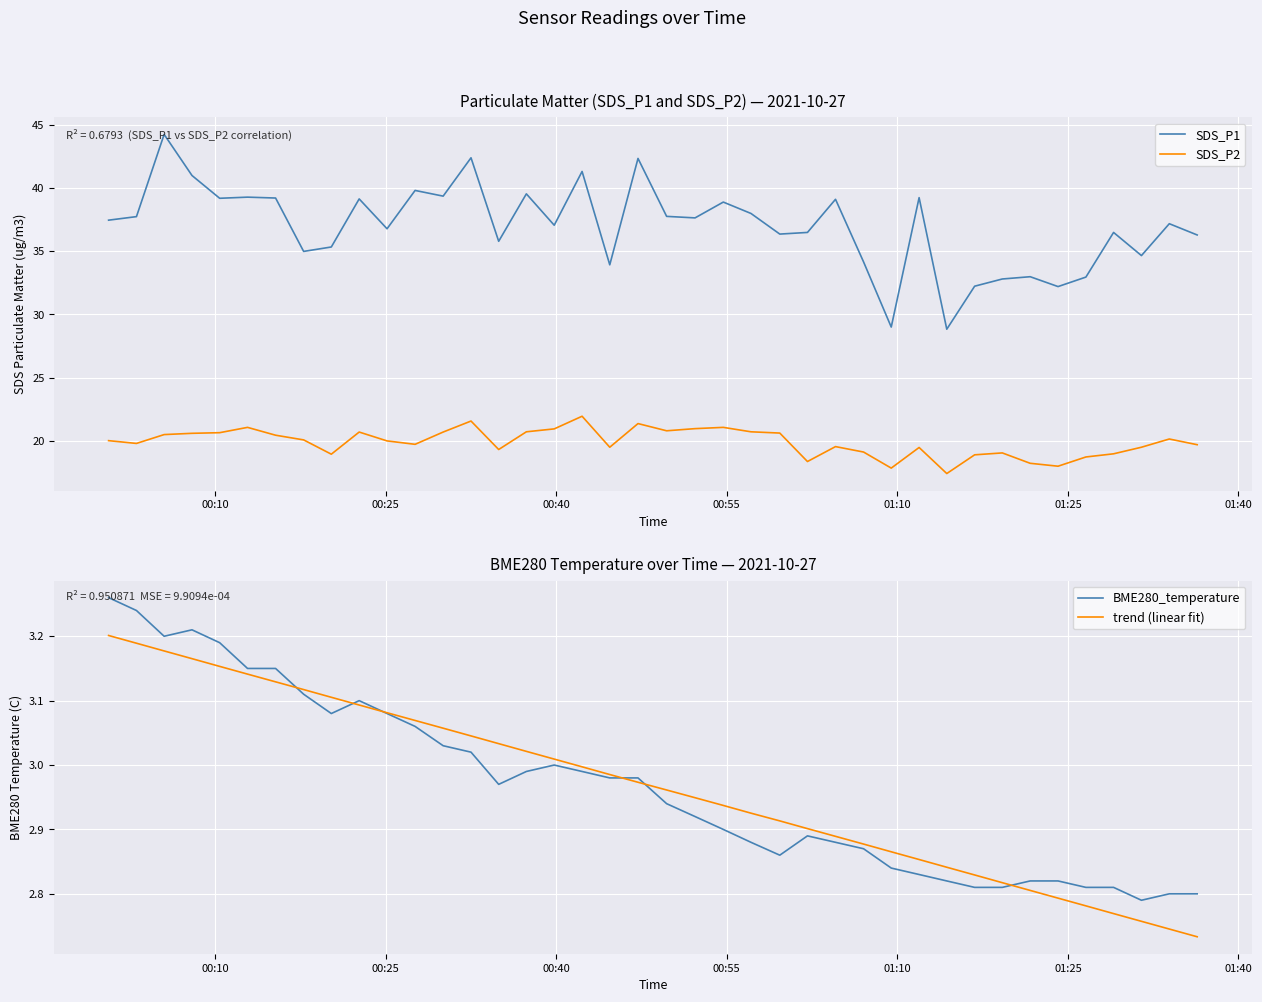

What is the lowest value of the SDS_P1 series?

28.8